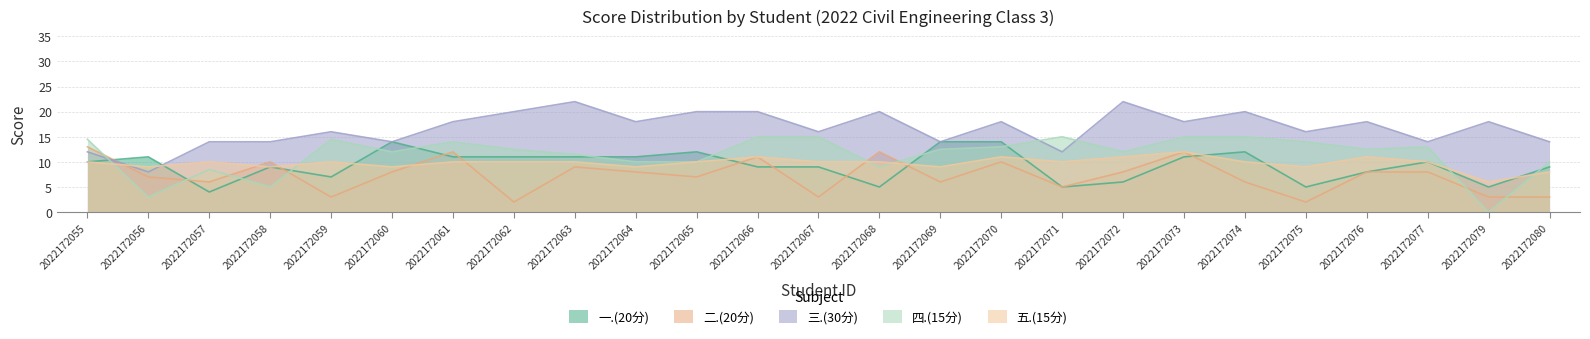

Does the chart display data point markers on the line(s)?

No